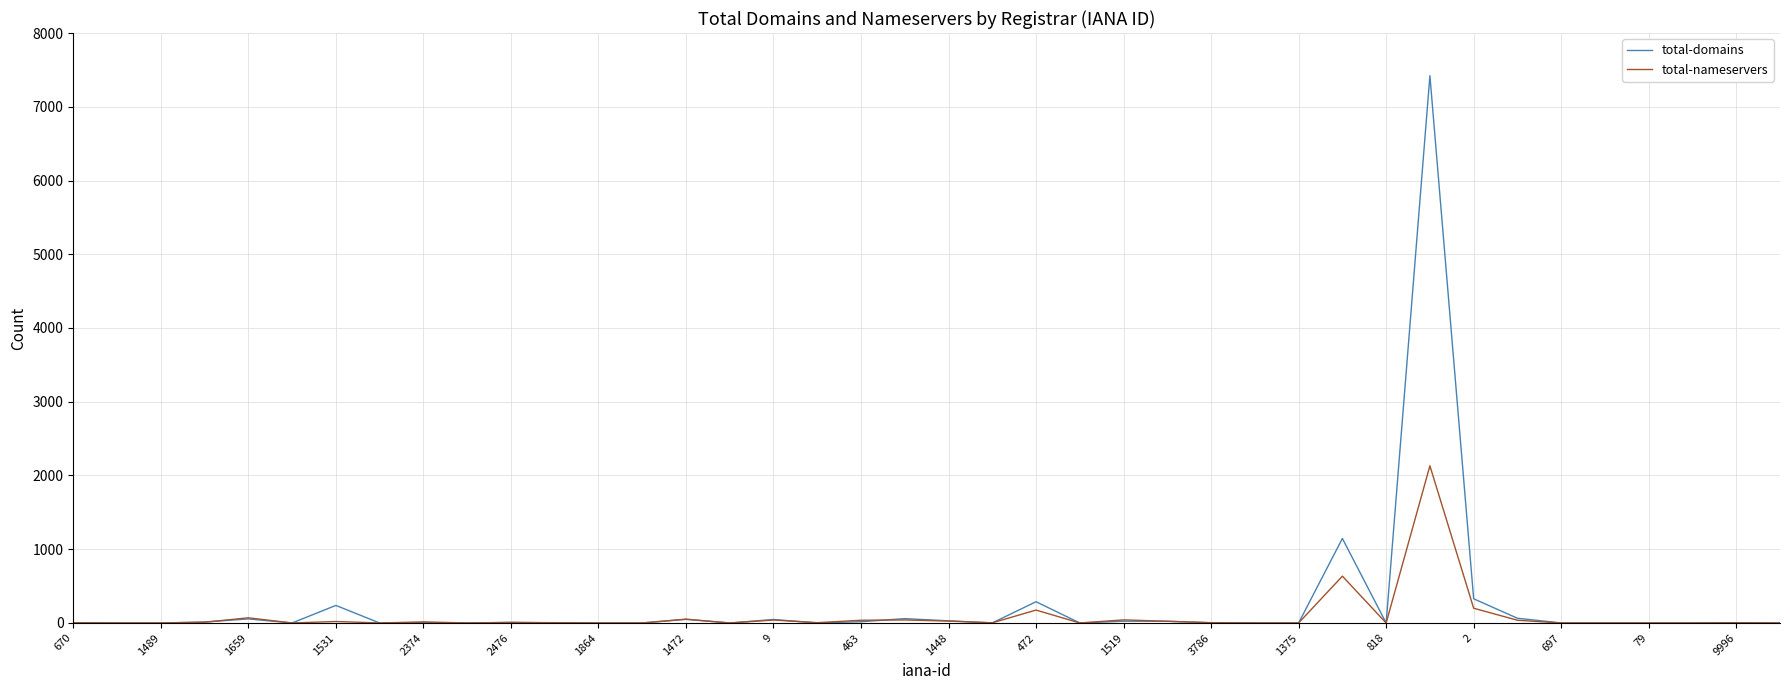

Does the chart display data point markers on the line(s)?

No